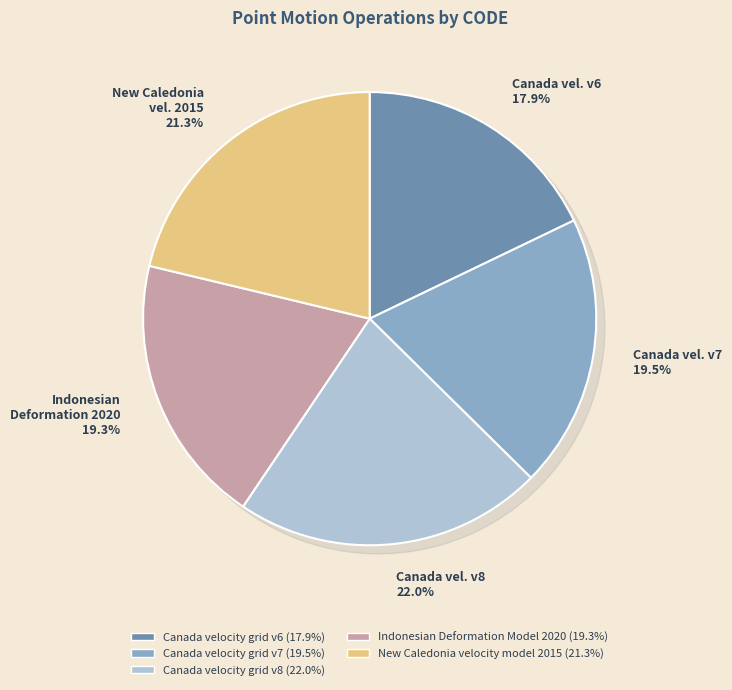

To the nearest percent, what is the average slice percentage?

20%